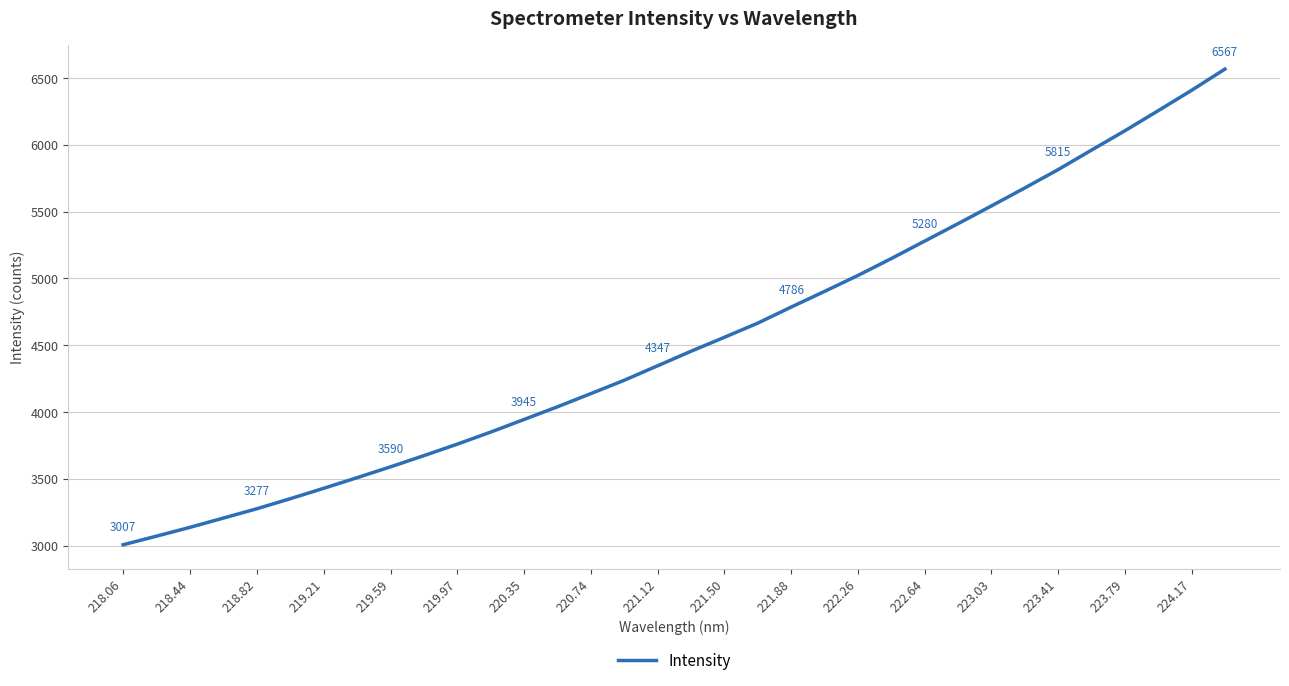

What is the smallest value displayed?

3007.5